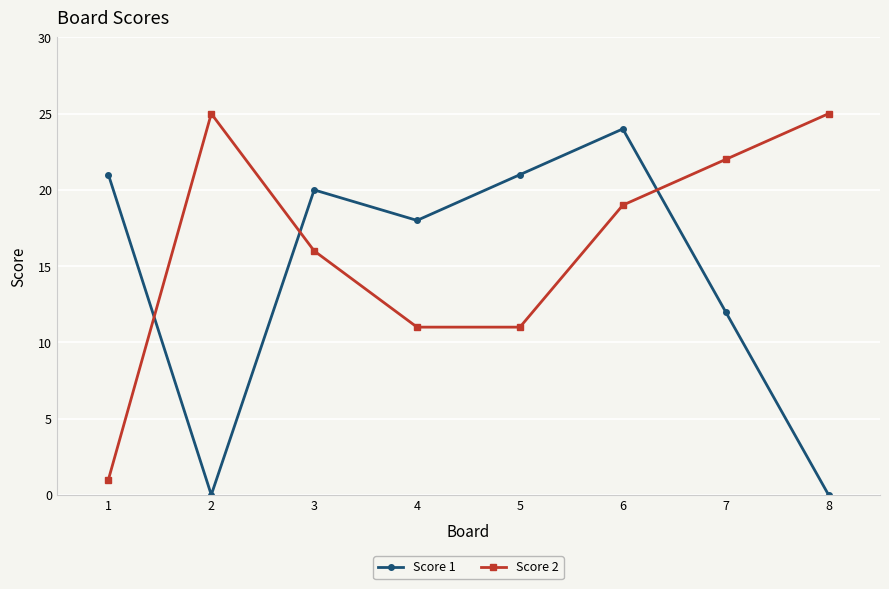

True or false: Score 2 has a value of 25 at 2.

True